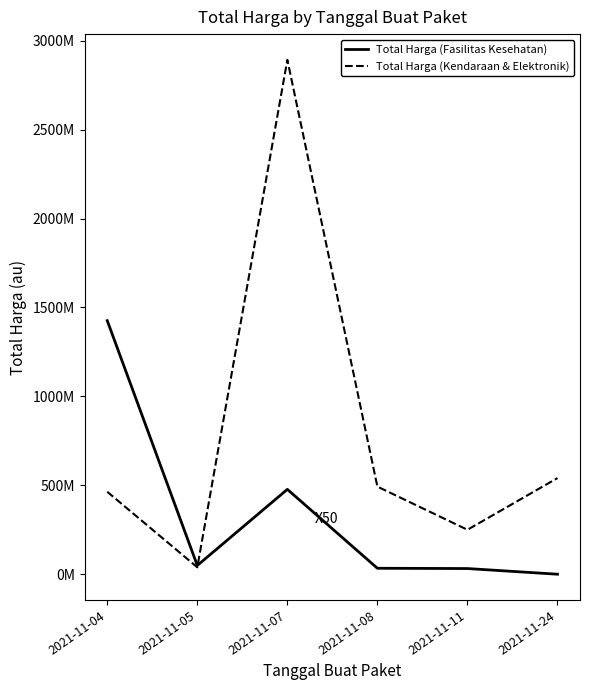

What are all the series names shown in the legend?

Total Harga (Fasilitas Kesehatan), Total Harga (Kendaraan & Elektronik)